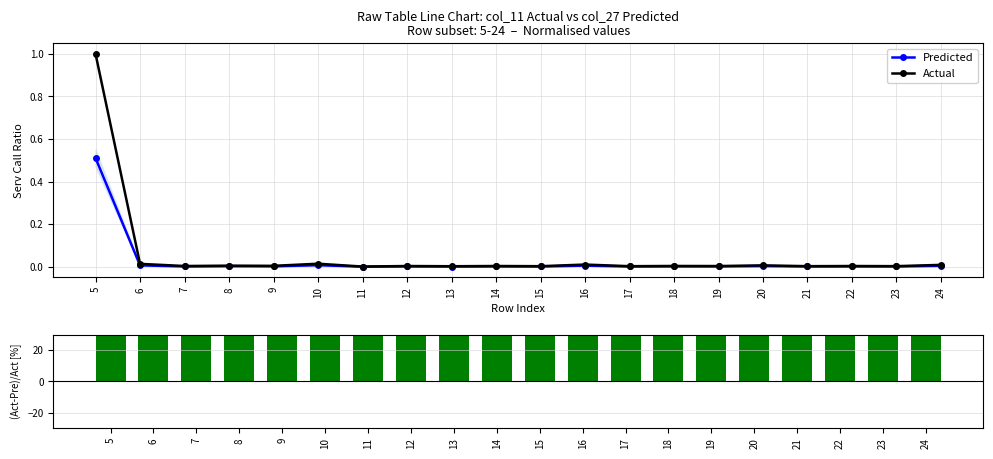

True or false: Actual has more than 1 points higher than both neighbors.

True